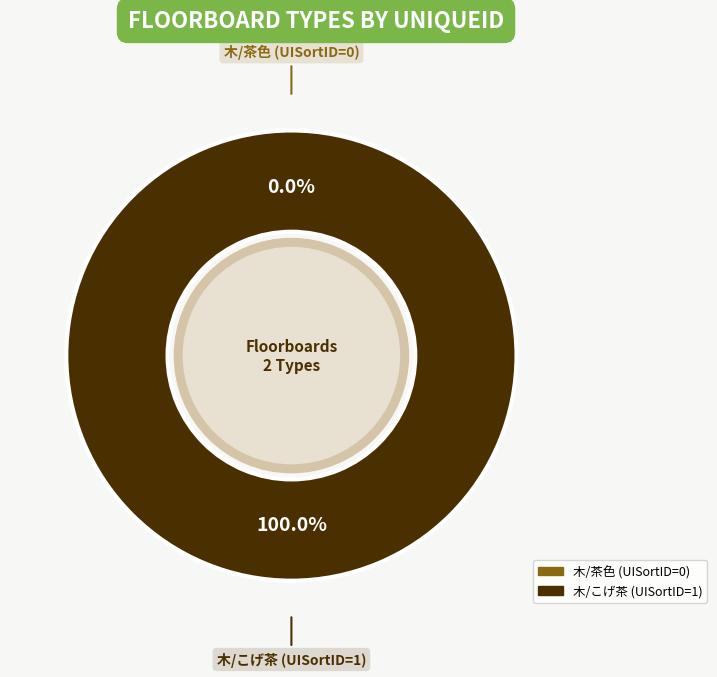

How many slices are in this pie chart?

2